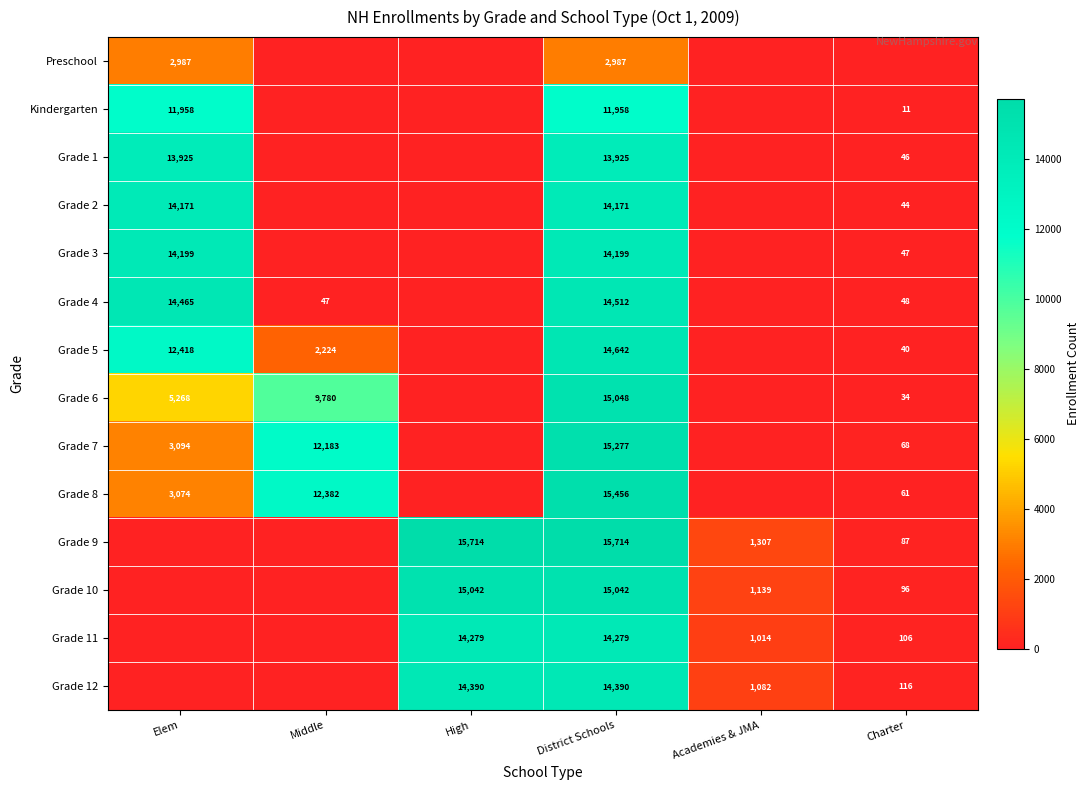

True or false: Grade 1 has a value of 13925 at Elem.

True